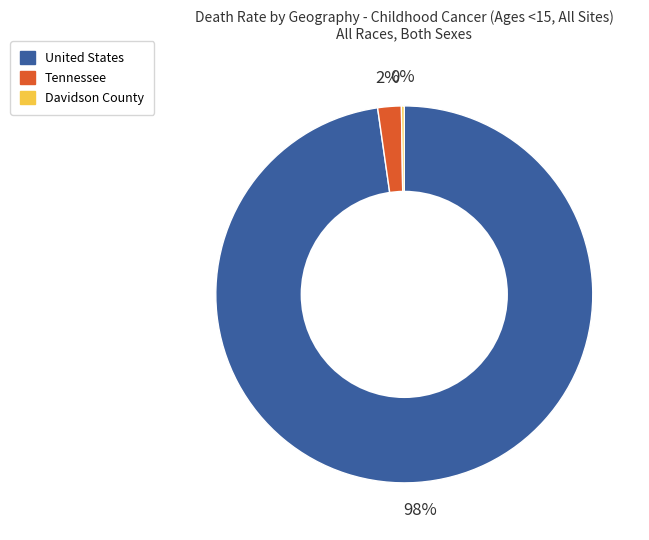

To the nearest percent, what is the average slice percentage?

33%